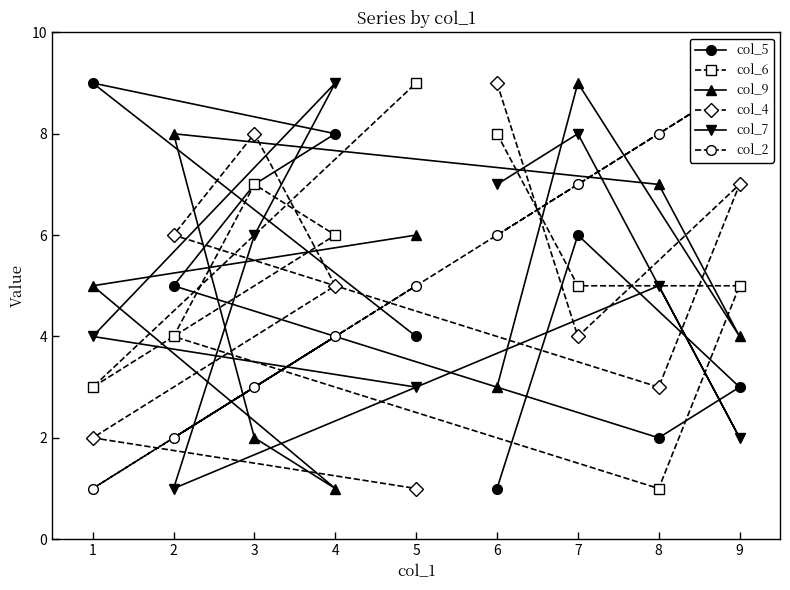

The col_5 series shows 1 at 9. True or false?

False